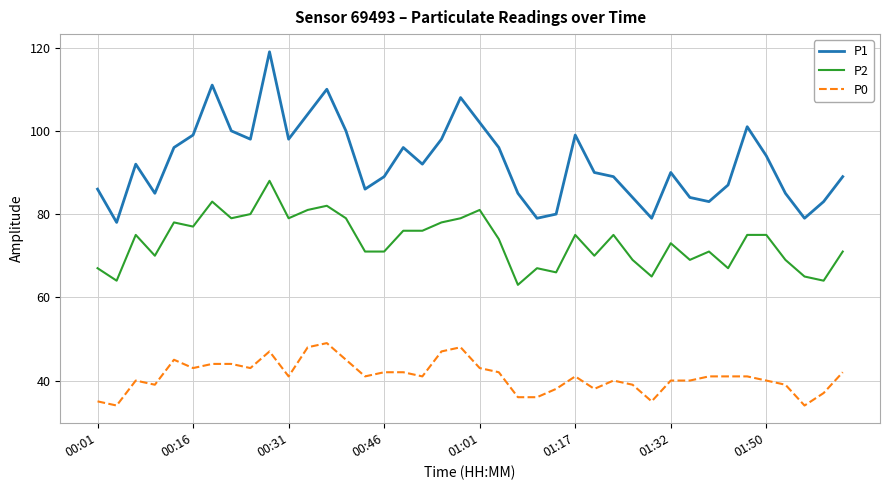

Rank the series by their maximum value, from lowest to highest.

P0, P2, P1